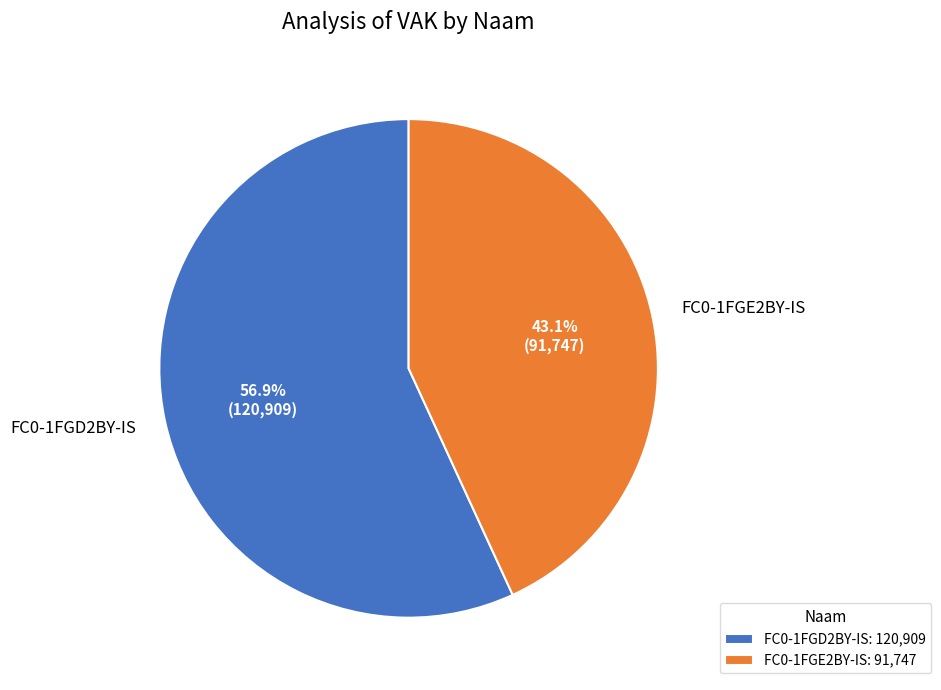

Between FC0-1FGE2BY-IS and FC0-1FGD2BY-IS, which is larger?

FC0-1FGD2BY-IS